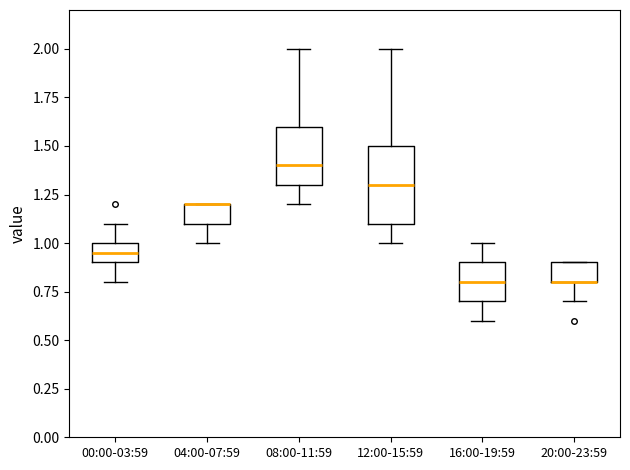

Reading left to right, transcribe this box plot: for each box, give where its median line is, the range the box spans, and where its two whiskers end, as read against the y-axis. The values are not printed on the chart, so give them approximately, as read against the axis.

00:00-03:59: median 0.95, box 0.90 to 1.00, whiskers 0.80 to 1.10
04:00-07:59: median 1.20 (drawn on the box's upper edge), box 1.10 to 1.20, whiskers 1.00 to 1.20
08:00-11:59: median 1.40, box 1.30 to 1.60, whiskers 1.20 to 2.00
12:00-15:59: median 1.30, box 1.10 to 1.50, whiskers 1.00 to 2.00
16:00-19:59: median 0.80, box 0.70 to 0.90, whiskers 0.60 to 1.00
20:00-23:59: median 0.80 (drawn on the box's lower edge), box 0.80 to 0.90, whiskers 0.70 to 0.90